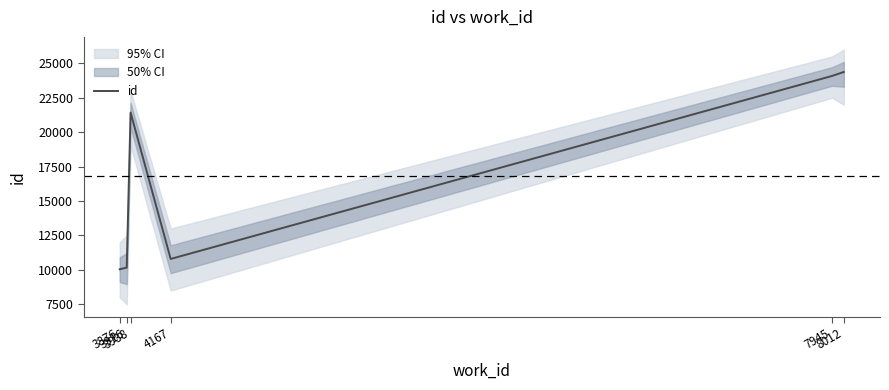

True or false: the data shows 19008 at 4167.

False